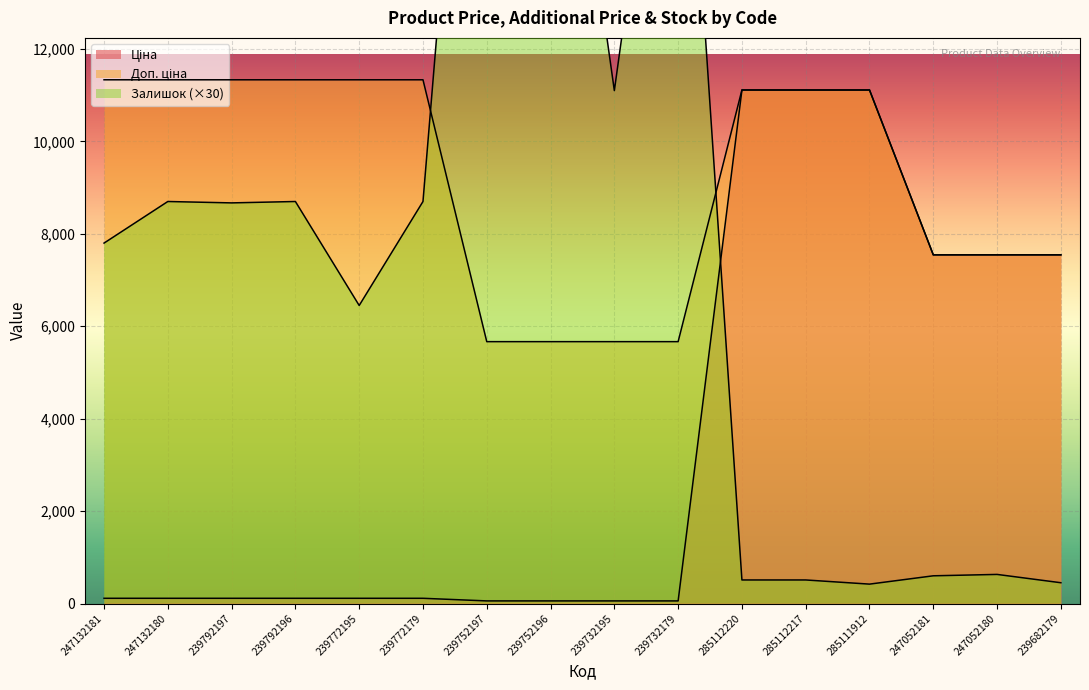

What is the spread (max minus min) of values at 247132180?

11220.7